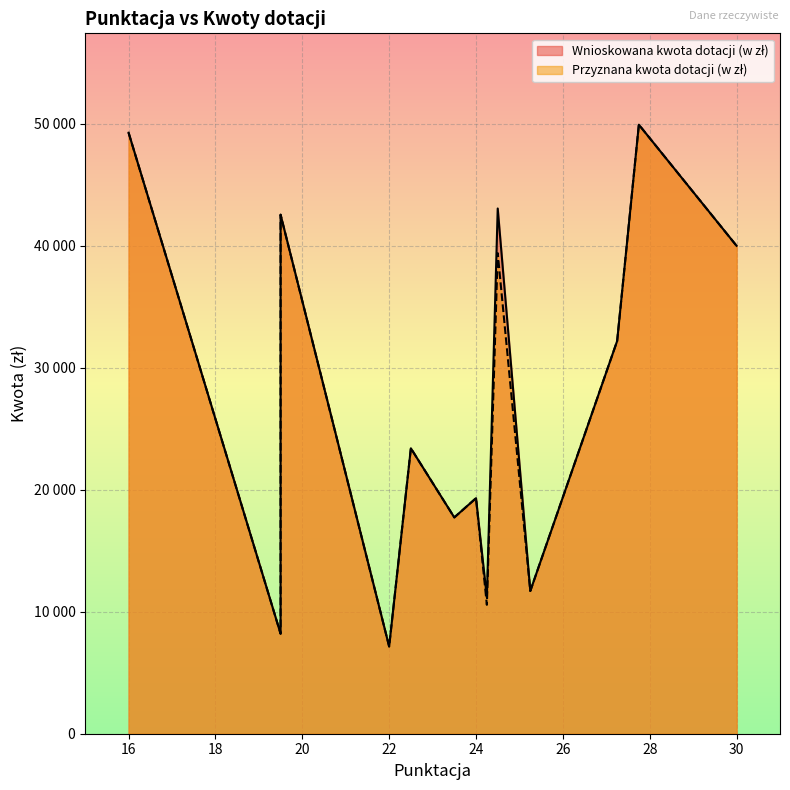

Rank the categories by Wnioskowana kwota dotacji (w zł) value from lowest to highest.

22, 19.5, 24.25, 25.25, 23.5, 24, 22.5, 27.25, 30, 19.5, 24.5, 16, 27.75